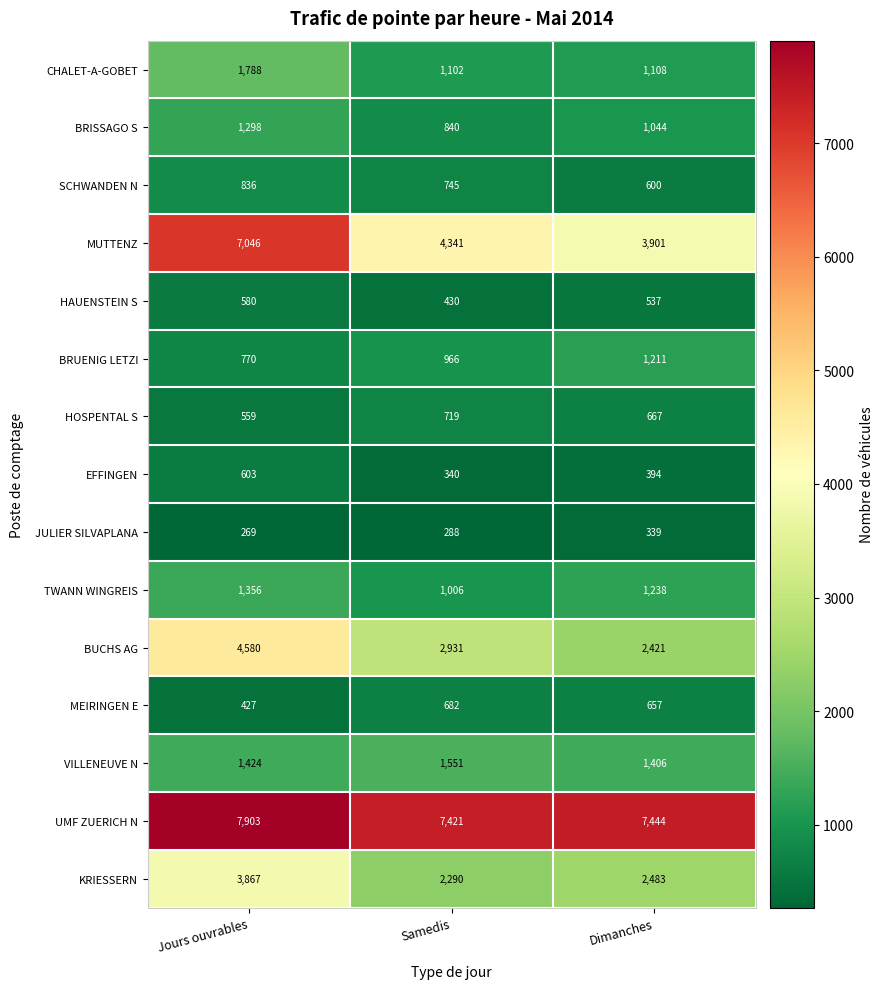

Count the number of categories in the chart.

3